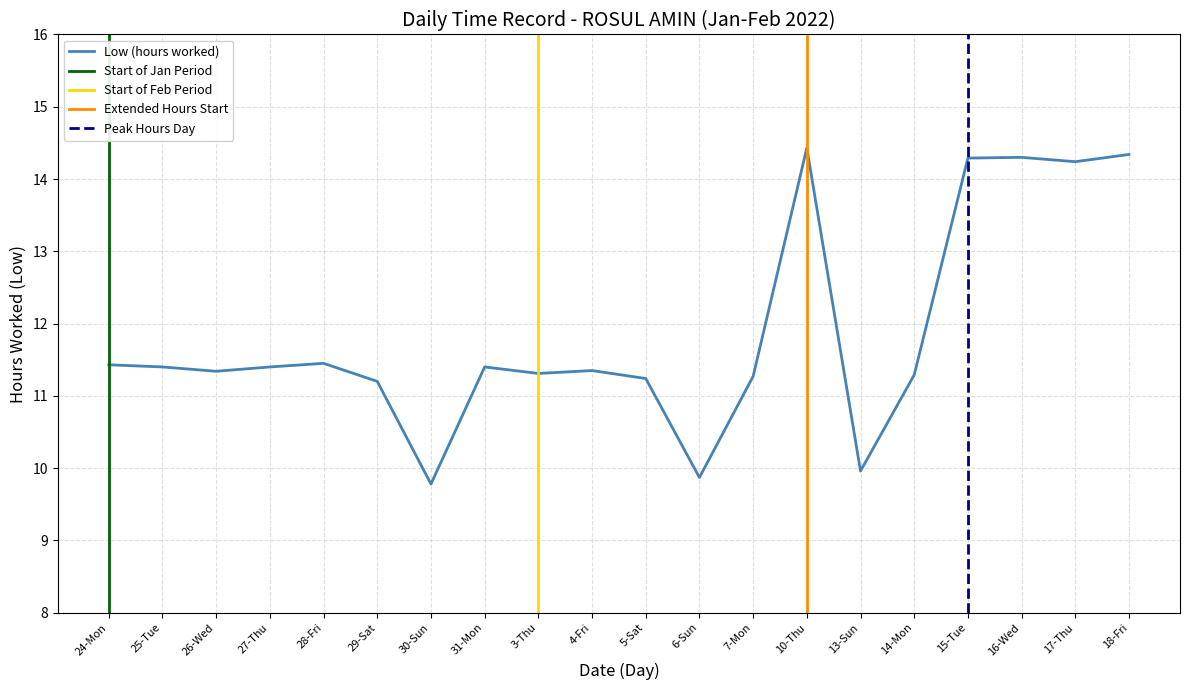

What is the average value?

11.9